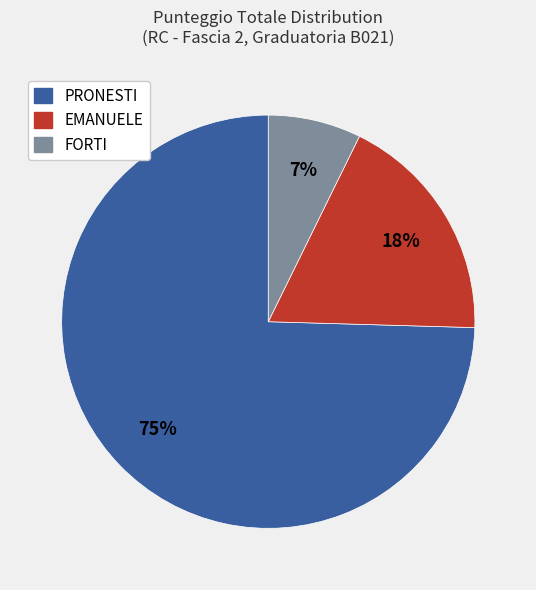

Which has a higher value, EMANUELE or PRONESTI?

PRONESTI